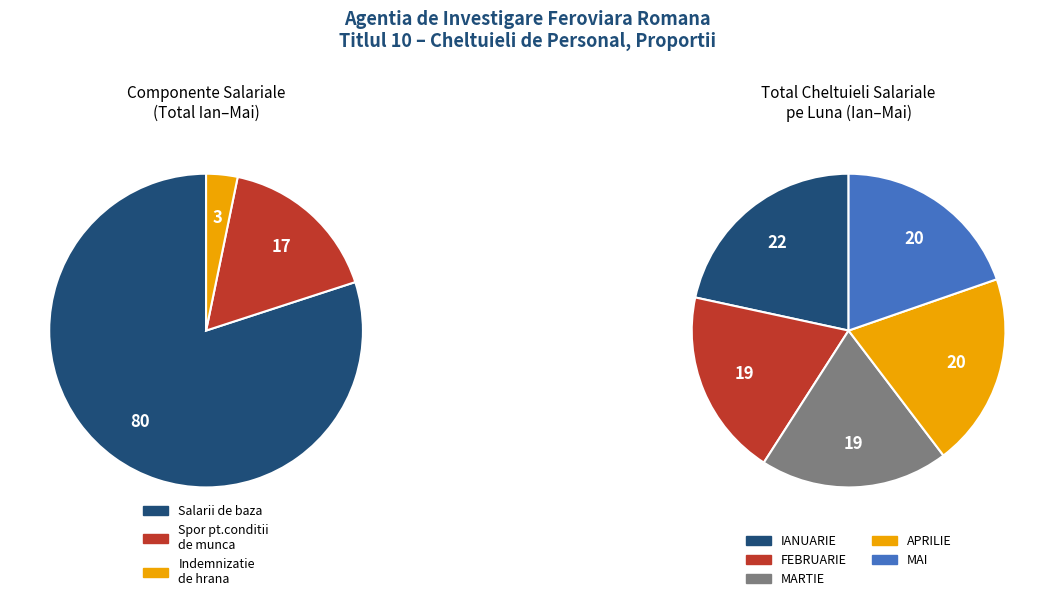

To the nearest percent, what is the average slice percentage?

20%